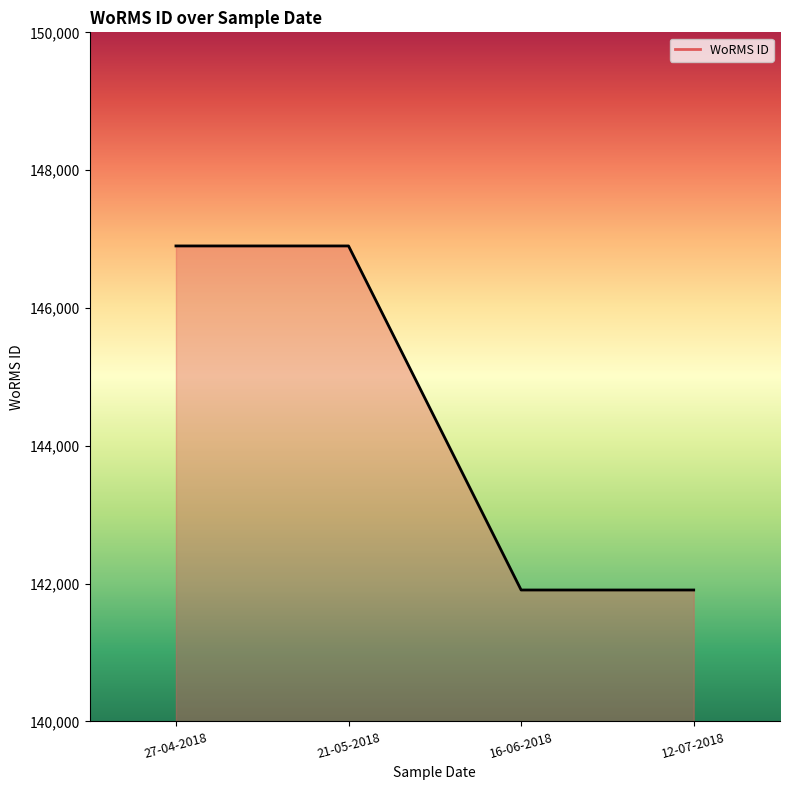

What is the minimum value shown in the chart?

141907